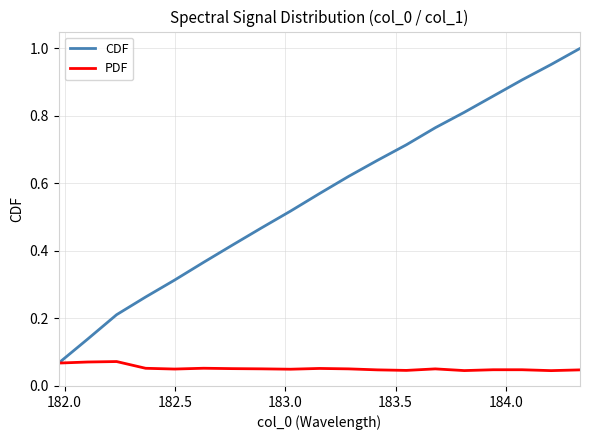

List the series in order of their overall mean, highest first.

CDF, PDF